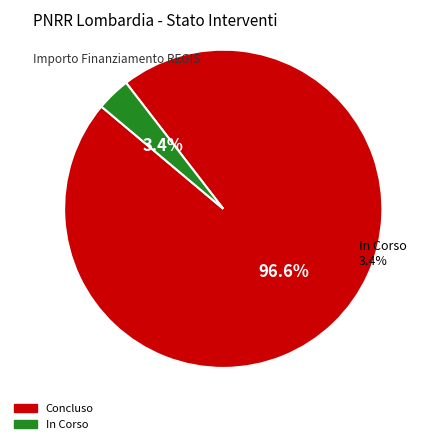

How many segments does this pie chart have?

2